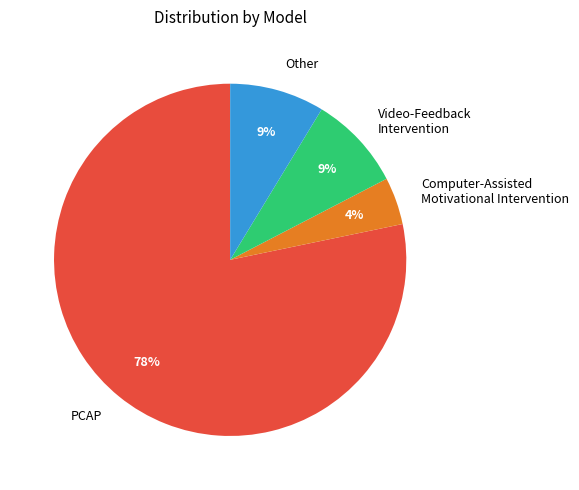

To the nearest percent, what is the average slice percentage?

25%